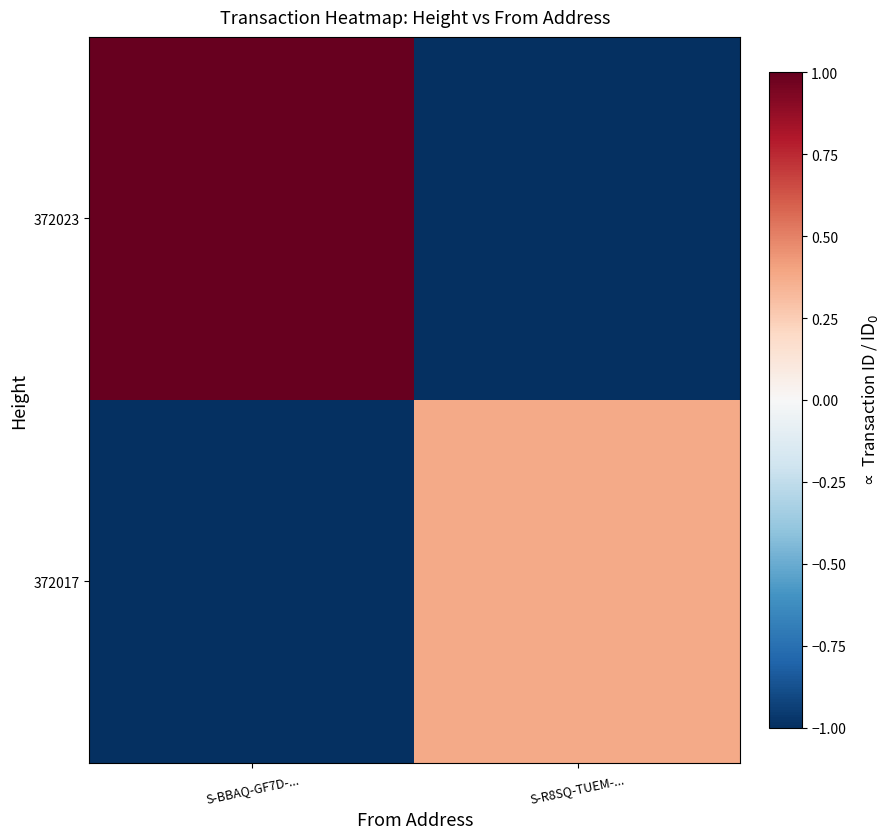

At how many categories does at least one series exceed 0?

2